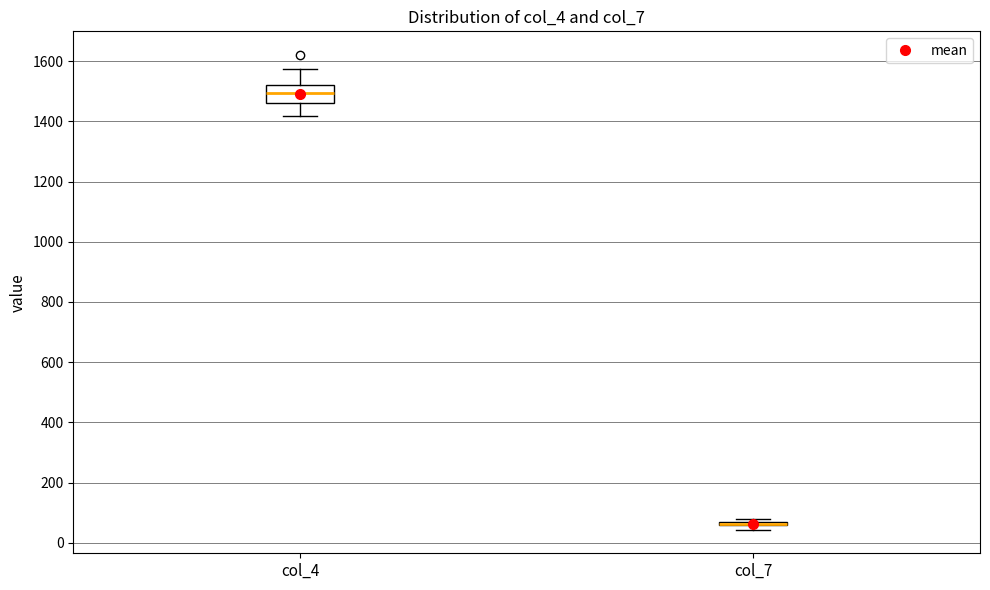

Where does the median line of the box for col_4 sit on the y-axis? The values are not printed on the chart, so give them approximately, as read against the axis.

1500